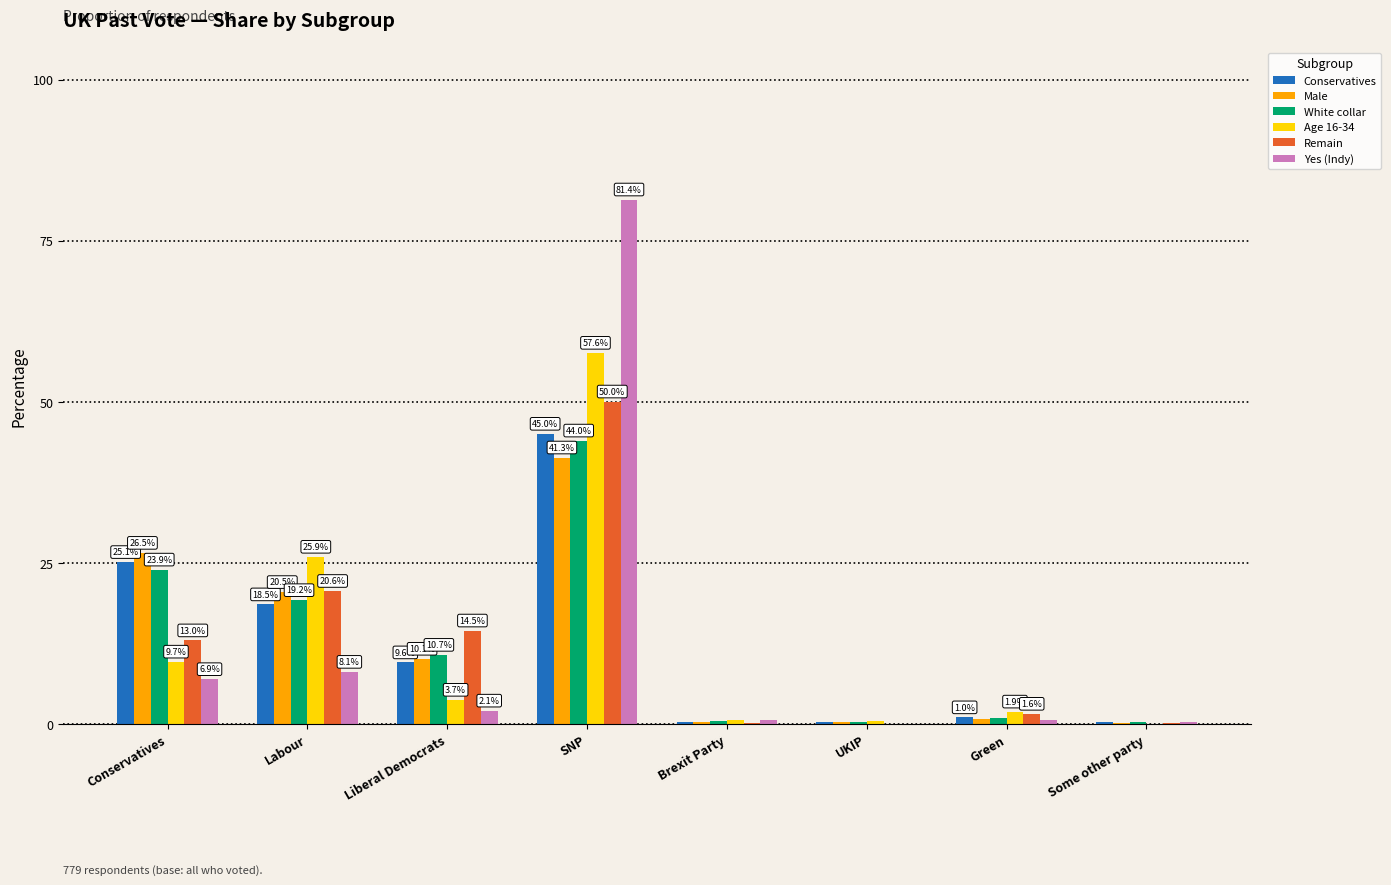

Is it true that Remain equals 13.0 at Conservatives?

True